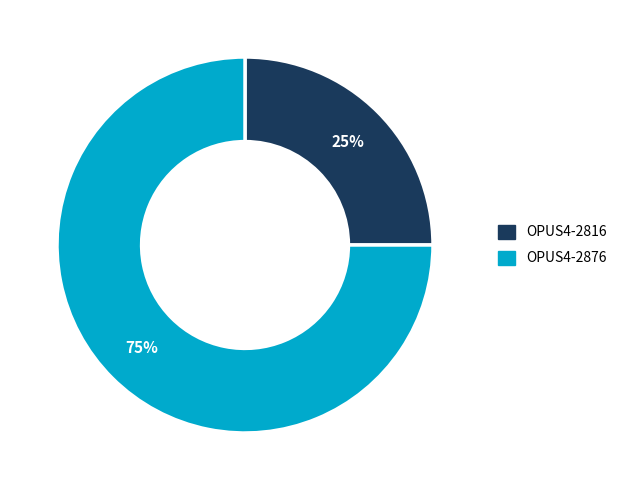

Combined, do OPUS4-2876 and OPUS4-2816 account for over 50%?

Yes